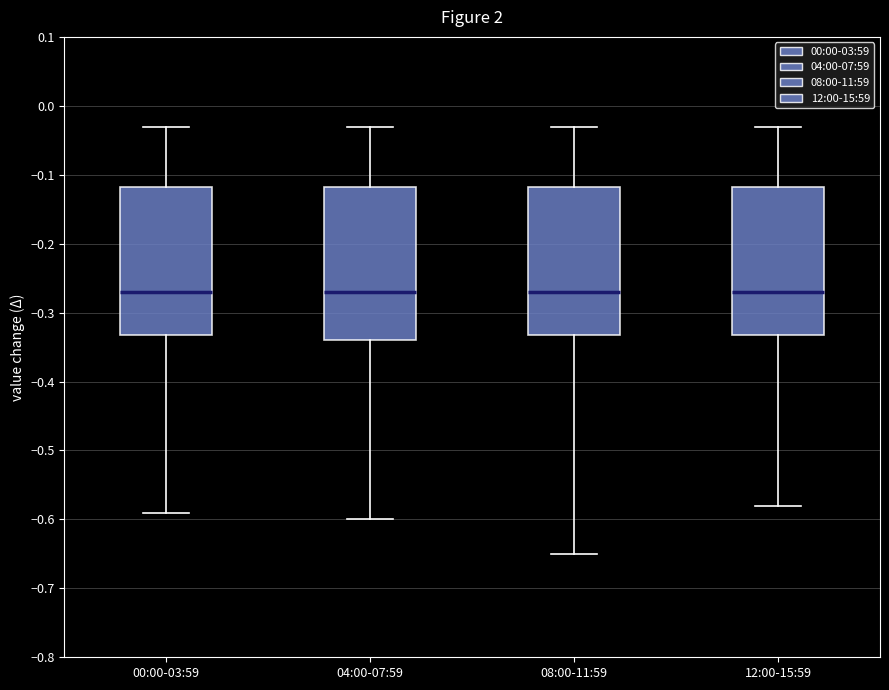

Where does the median line of the box for 00:00-03:59 sit on the y-axis? The values are not printed on the chart, so give them approximately, as read against the axis.

-0.27